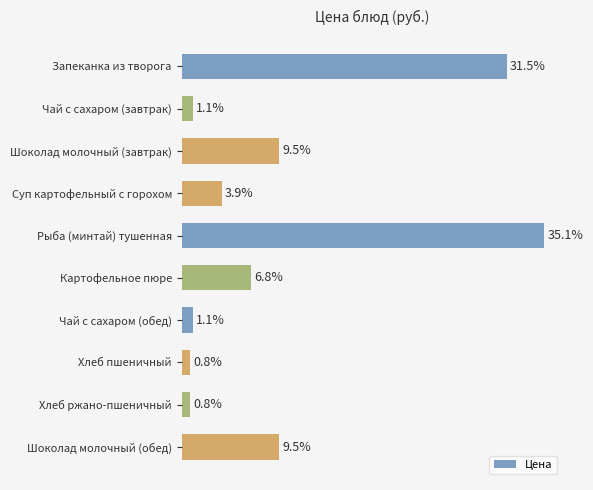

Between Шоколад молочный (завтрак) and Рыба (минтай) тушенная, which is larger?

Рыба (минтай) тушенная